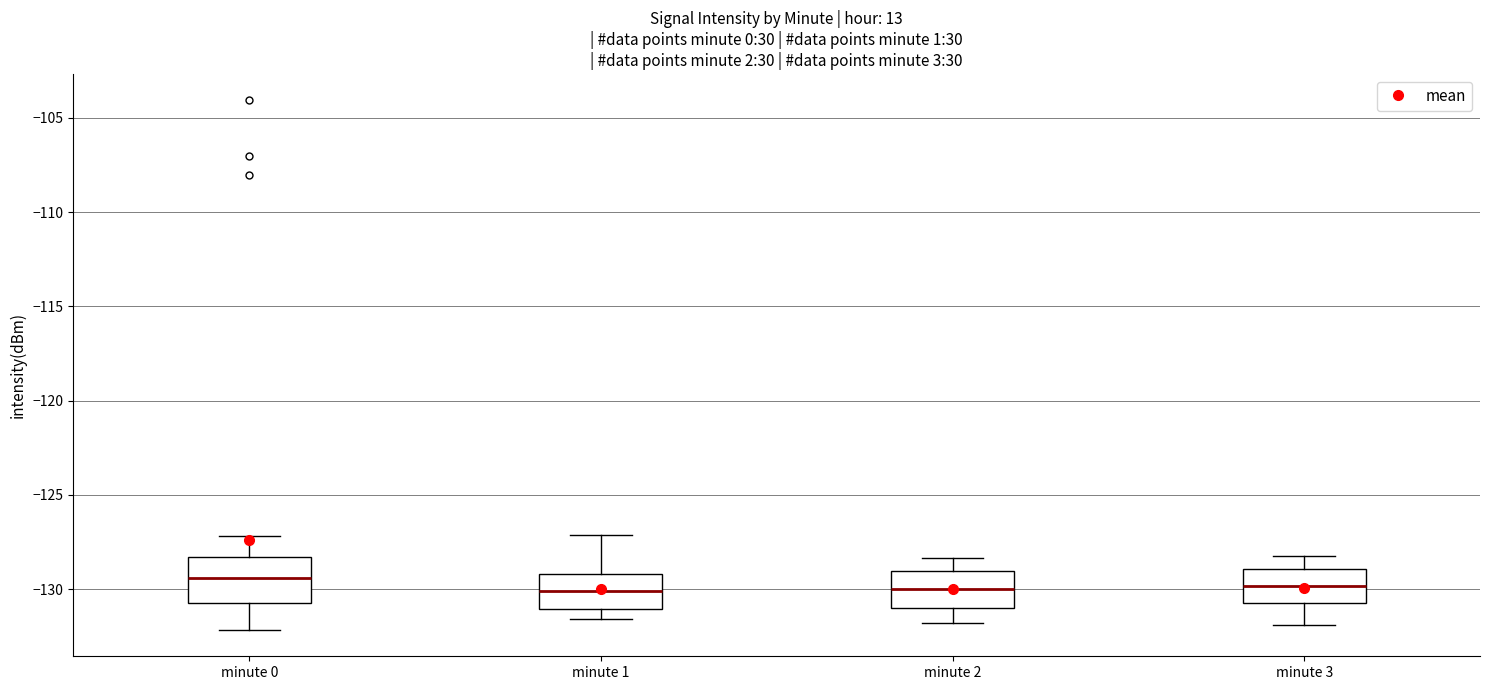

Where is the lower edge of the box for minute 1 on the y-axis? The values are not printed on the chart, so give them approximately, as read against the axis.

-131.0